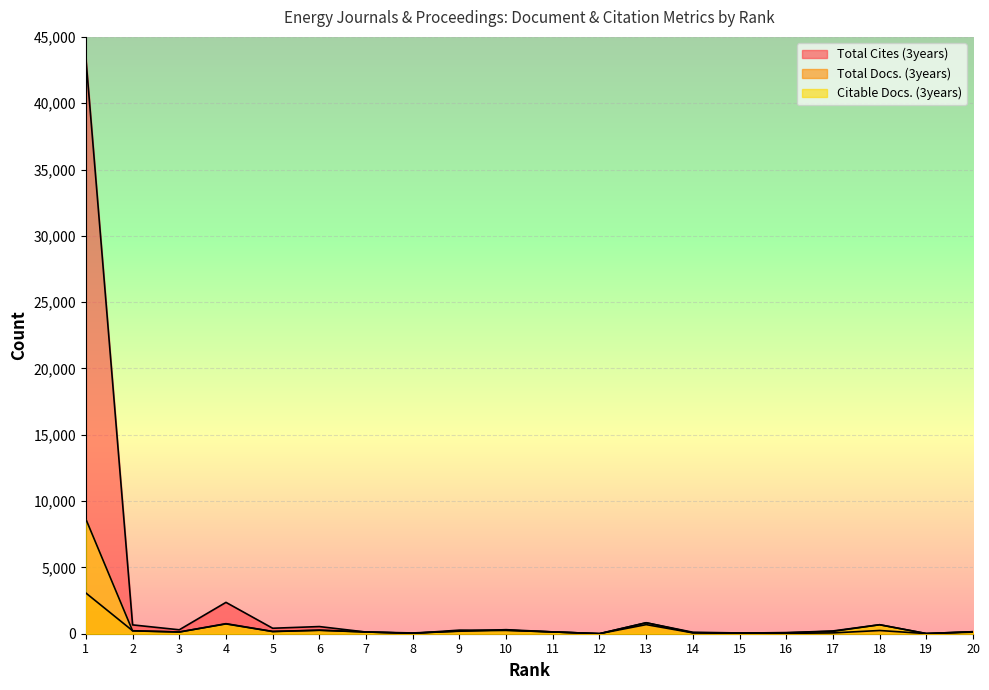

Is the value of Total Docs. (3years) at 14 greater than the value of Citable Docs. (3years) at 4?

No